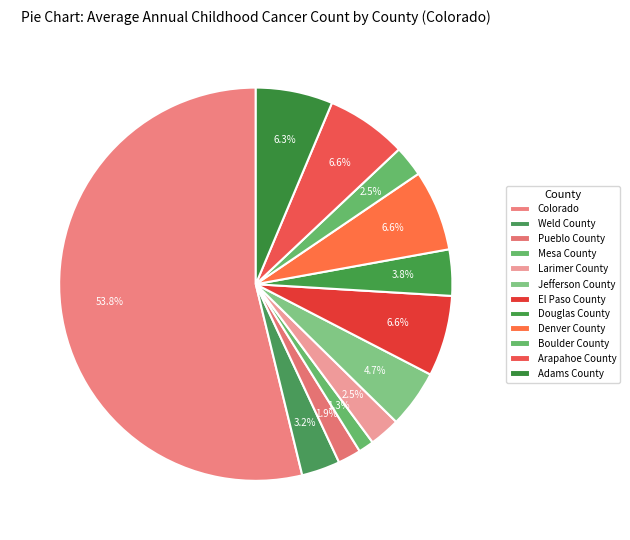

Which has a higher value, Colorado or Pueblo County?

Colorado